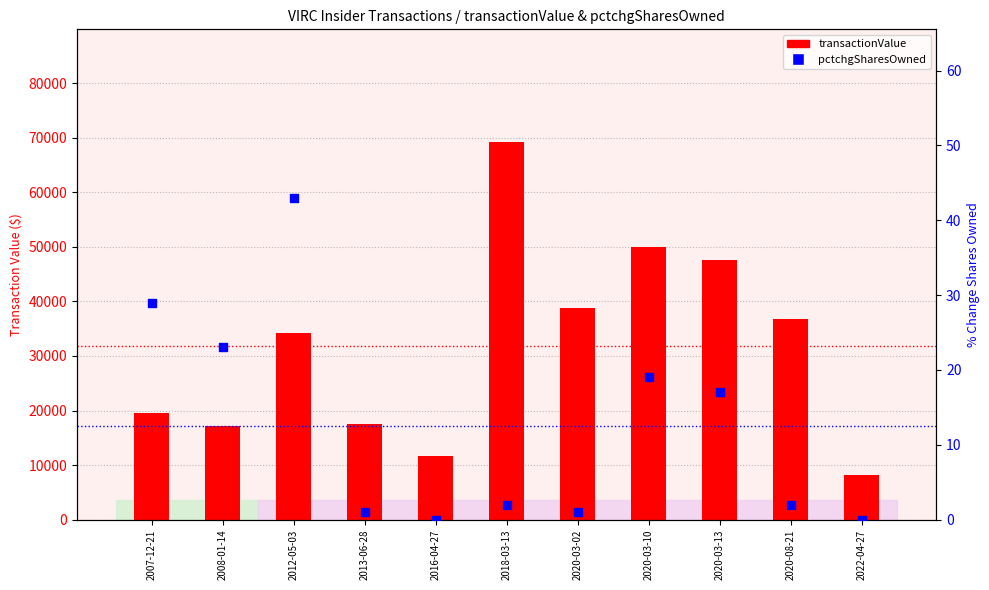

What is the total value across all series at 2016-04-27?

11698